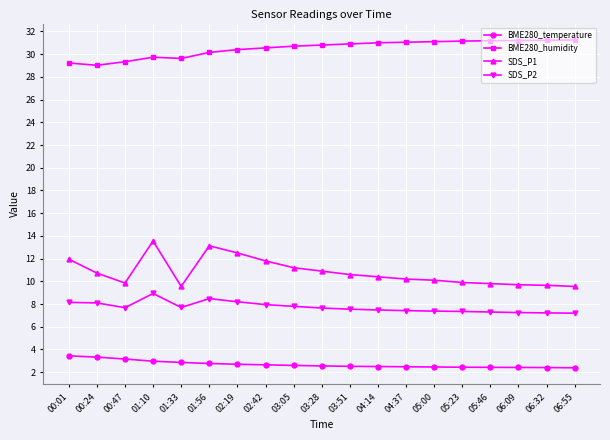

The SDS_P1 series shows 12.5 at 02:19. True or false?

True